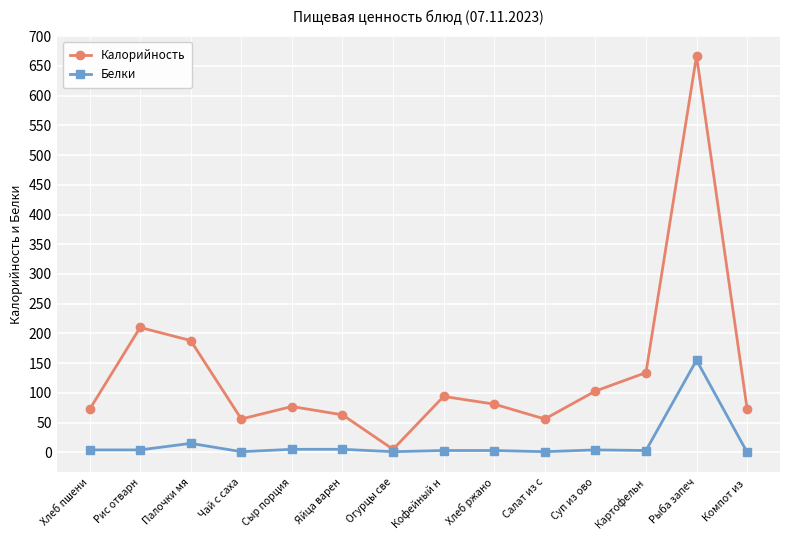

How many data points does each series have?

14